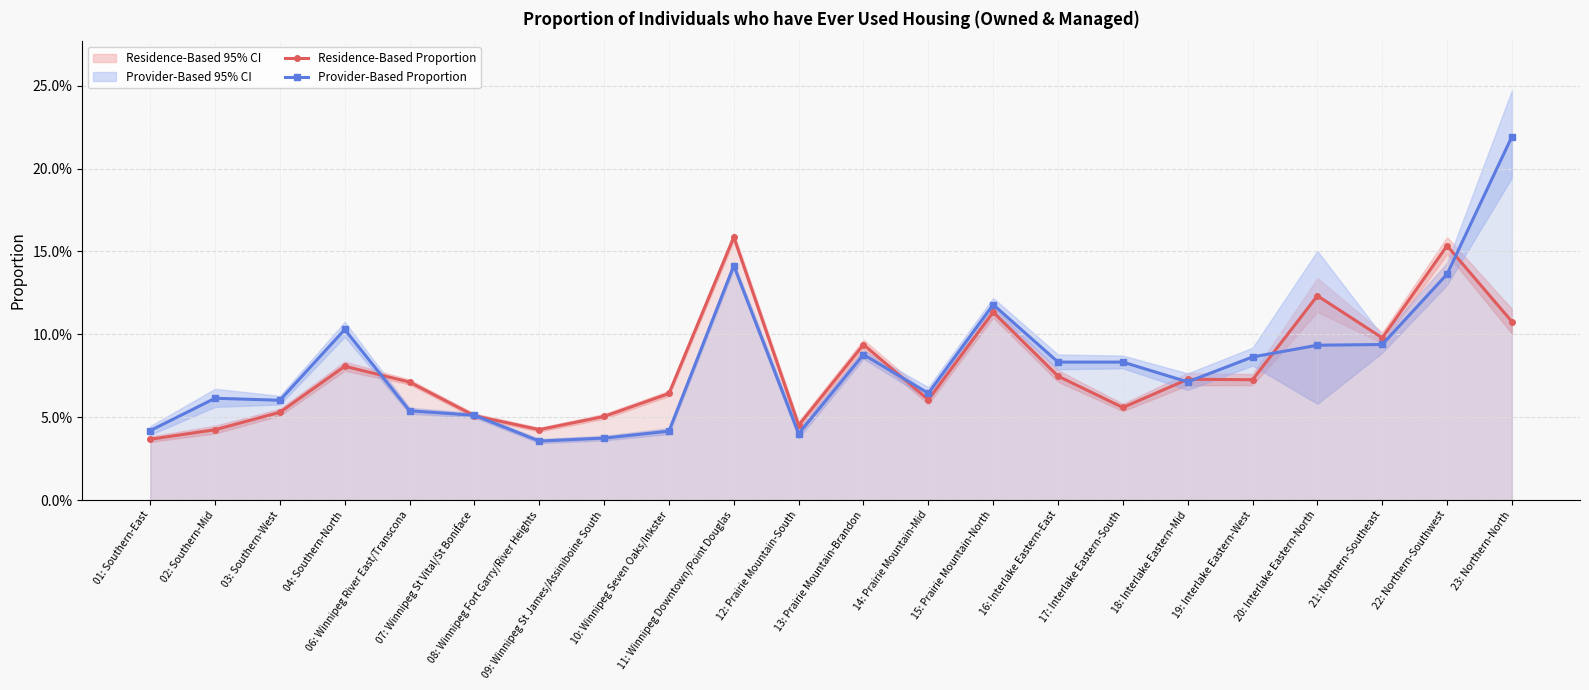

Which series changed the most between 10: Winnipeg Seven Oaks/Inkster and 17: Interlake Eastern-South?

Provider-Based Proportion